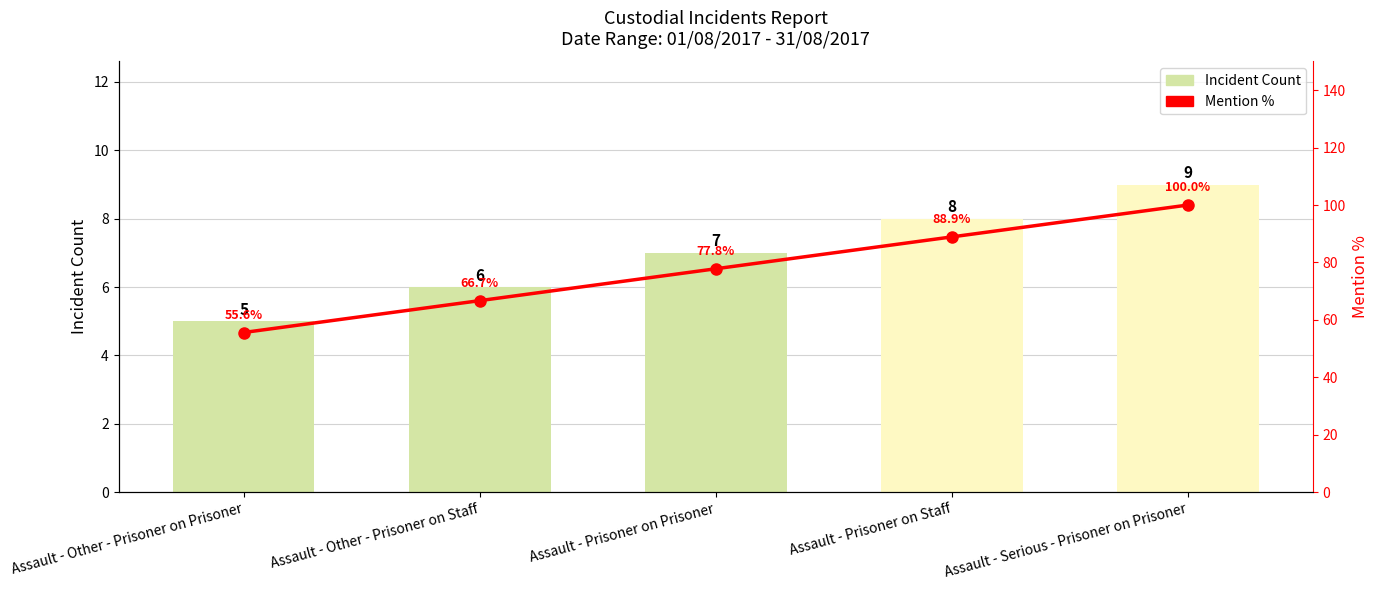

At which category does the chart reach its peak across all series?

Assault - Serious - Prisoner on Prisoner